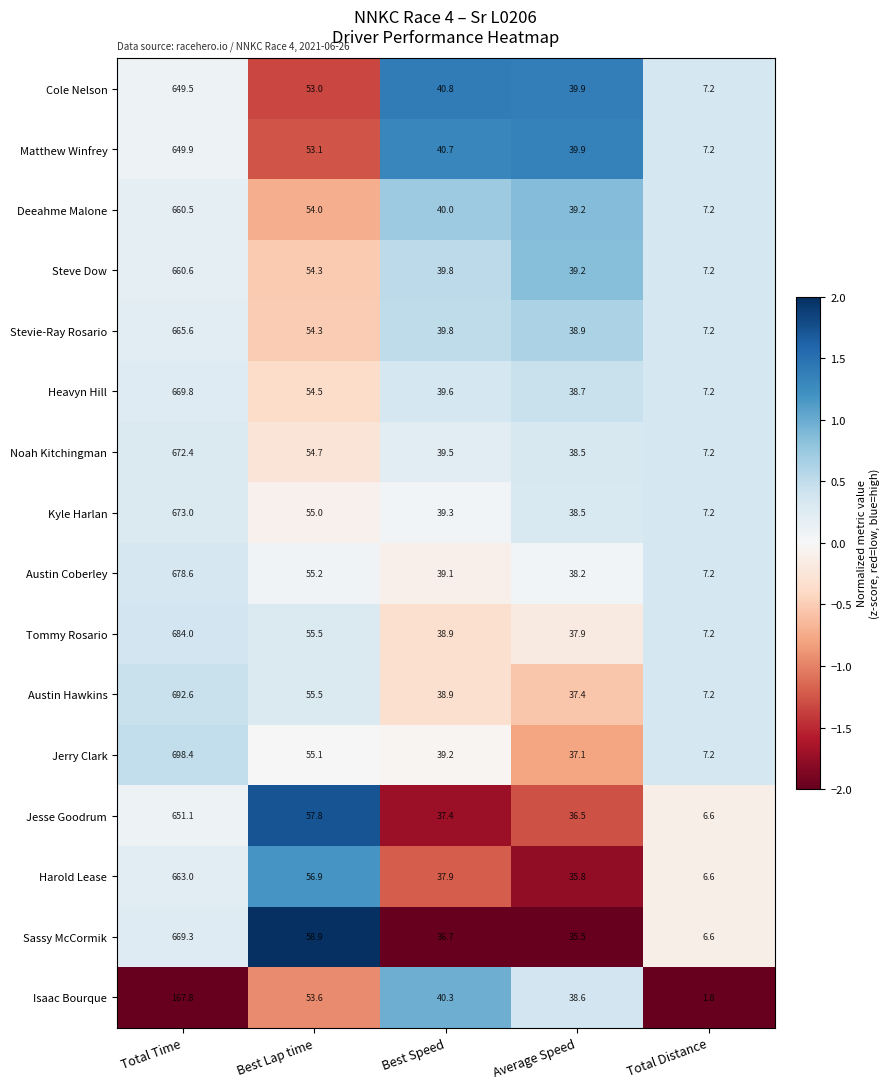

What is the sum of the Jesse Goodrum values at Average Speed and Total Distance?

43.1